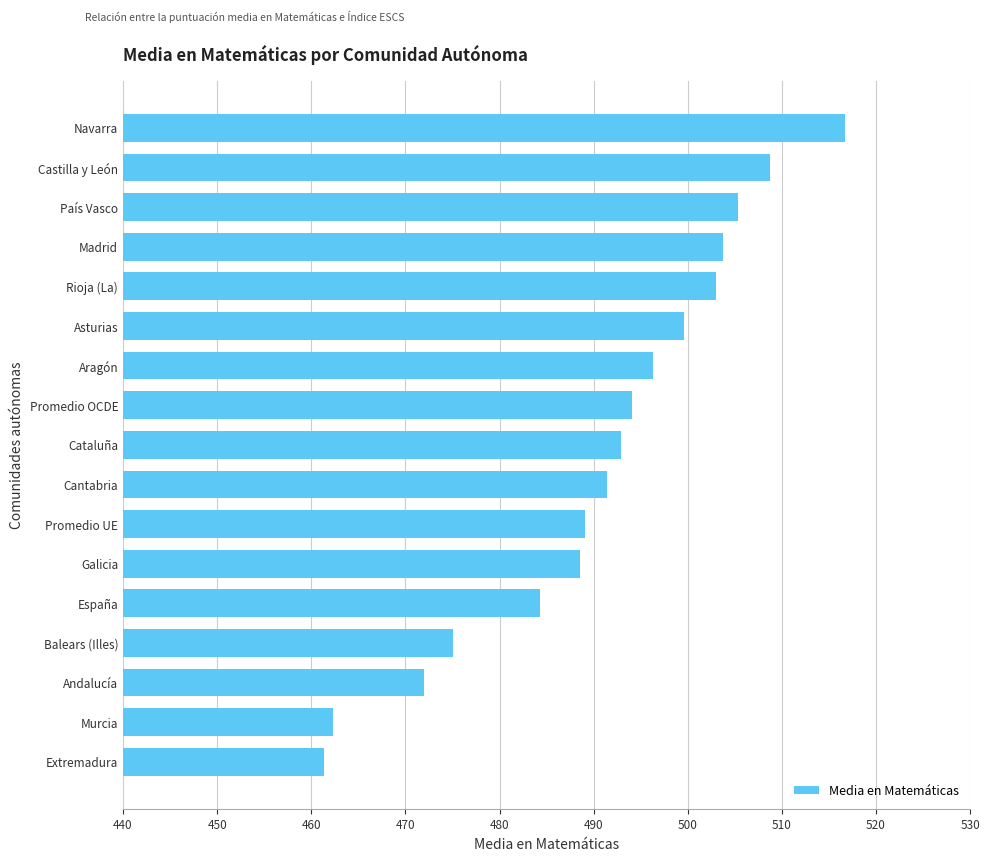

What is the sum of all values?

8344.6